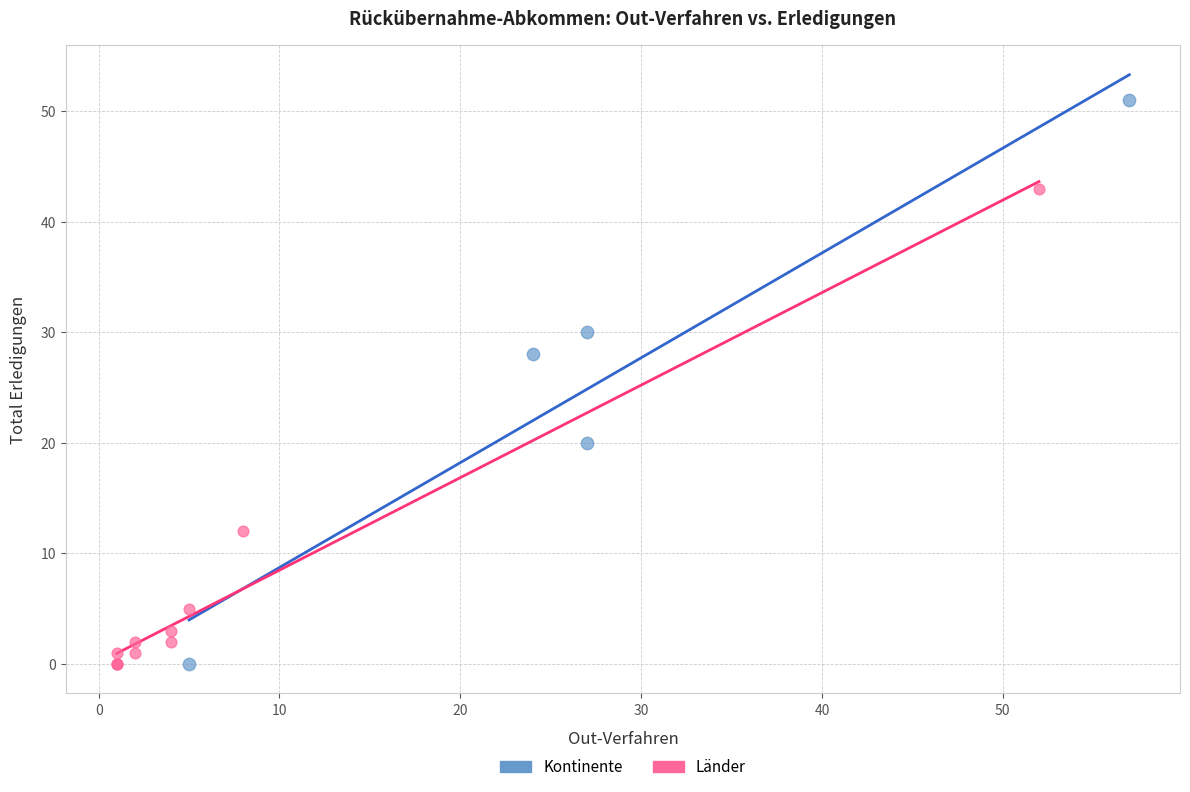

Which series has the widest spread of Y values?

Kontinente